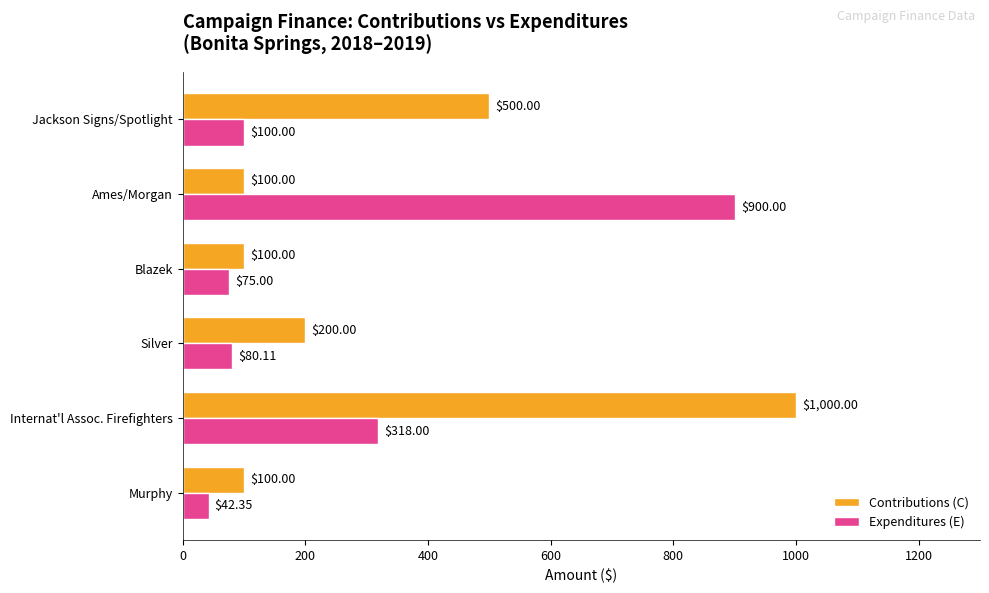

At which label is Contributions (C) closest to 550?

Jackson Signs/Spotlight